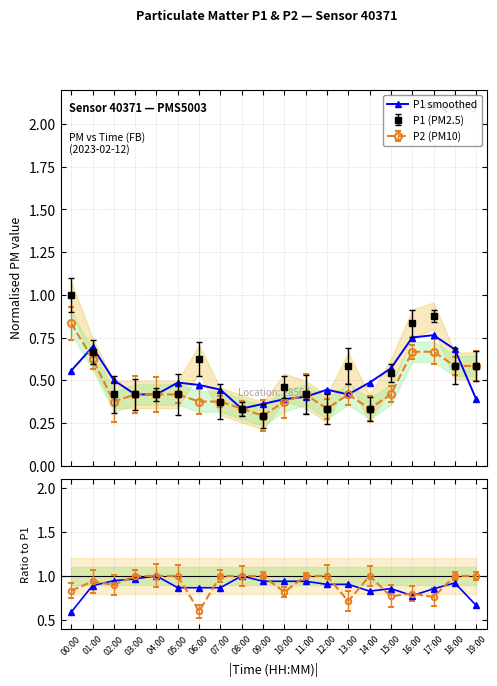

What is the total value across all series at 19:00?

1.1